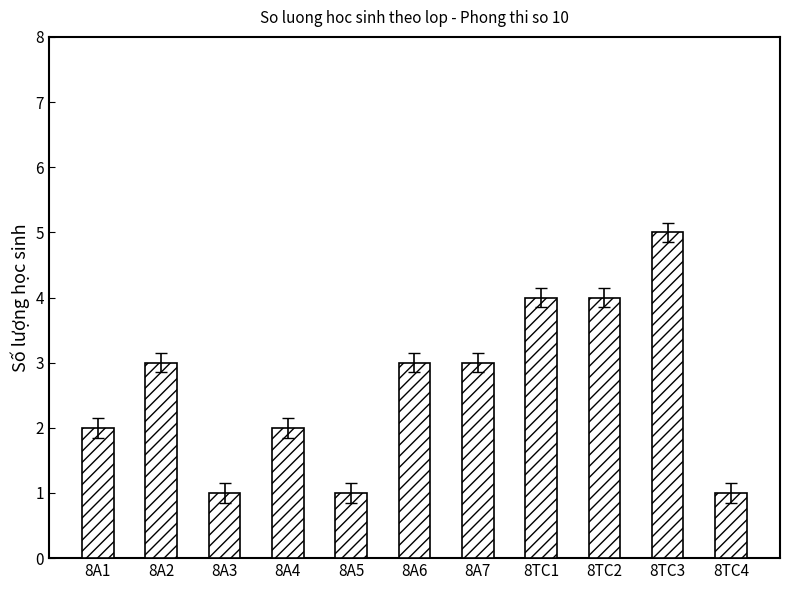

How many values are below 3?

5